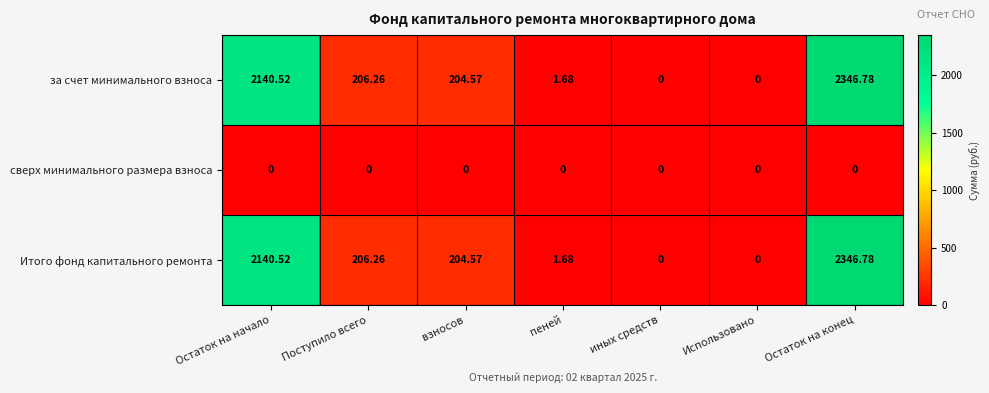

At which category is the sum across all series the highest?

Остаток на конец